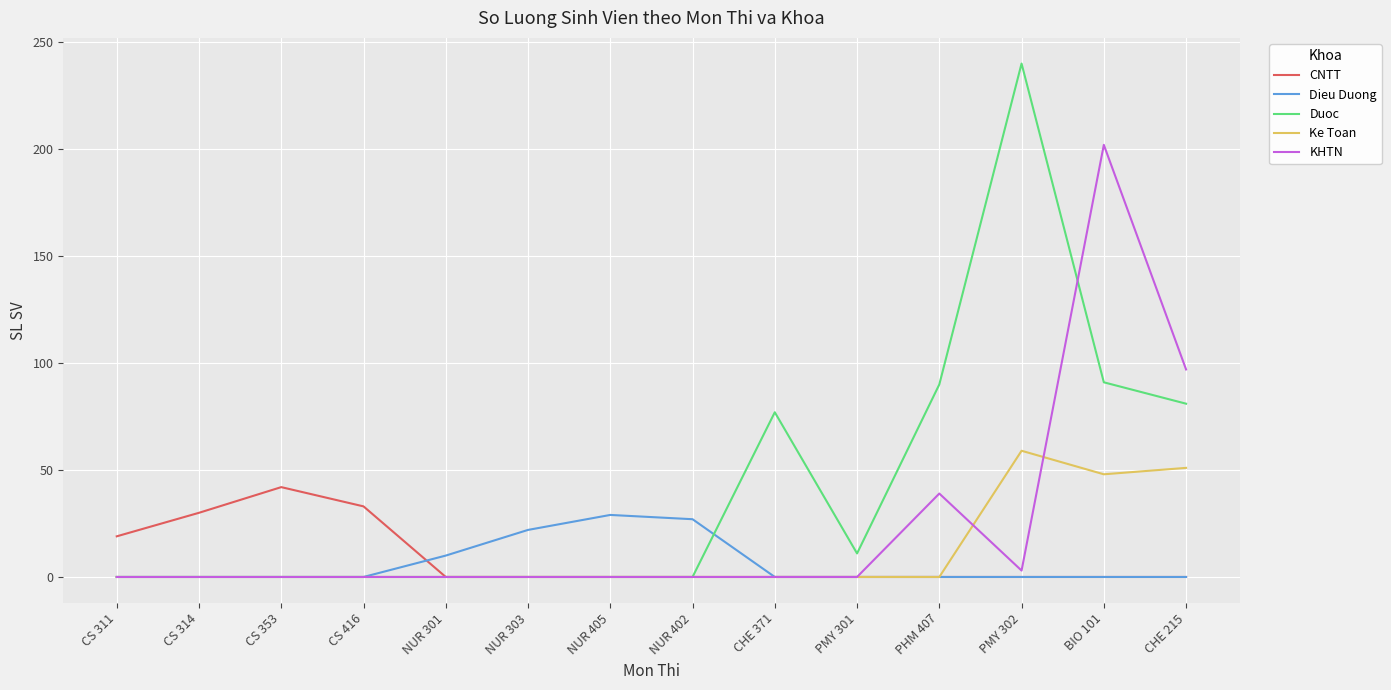

At how many categories does at least one series exceed 6?

14